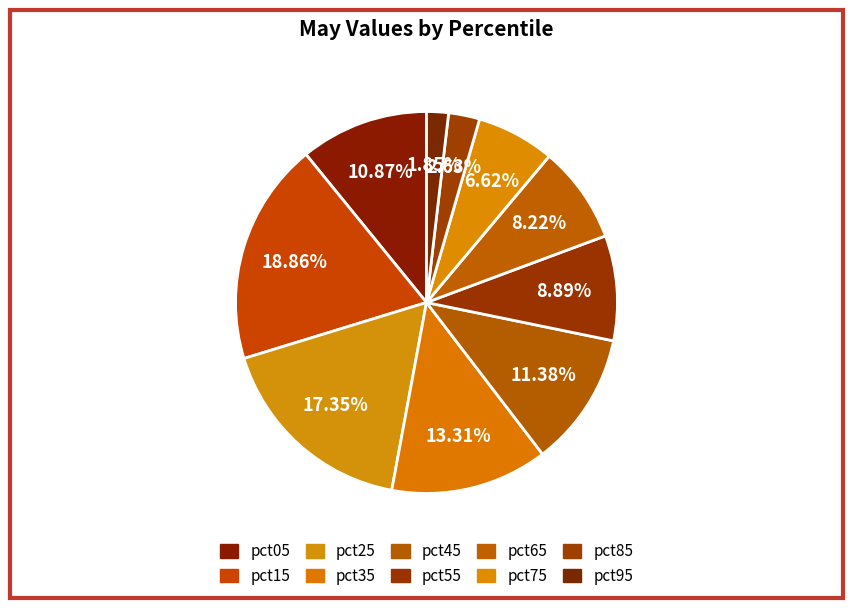

Count the number of slices in the pie.

10